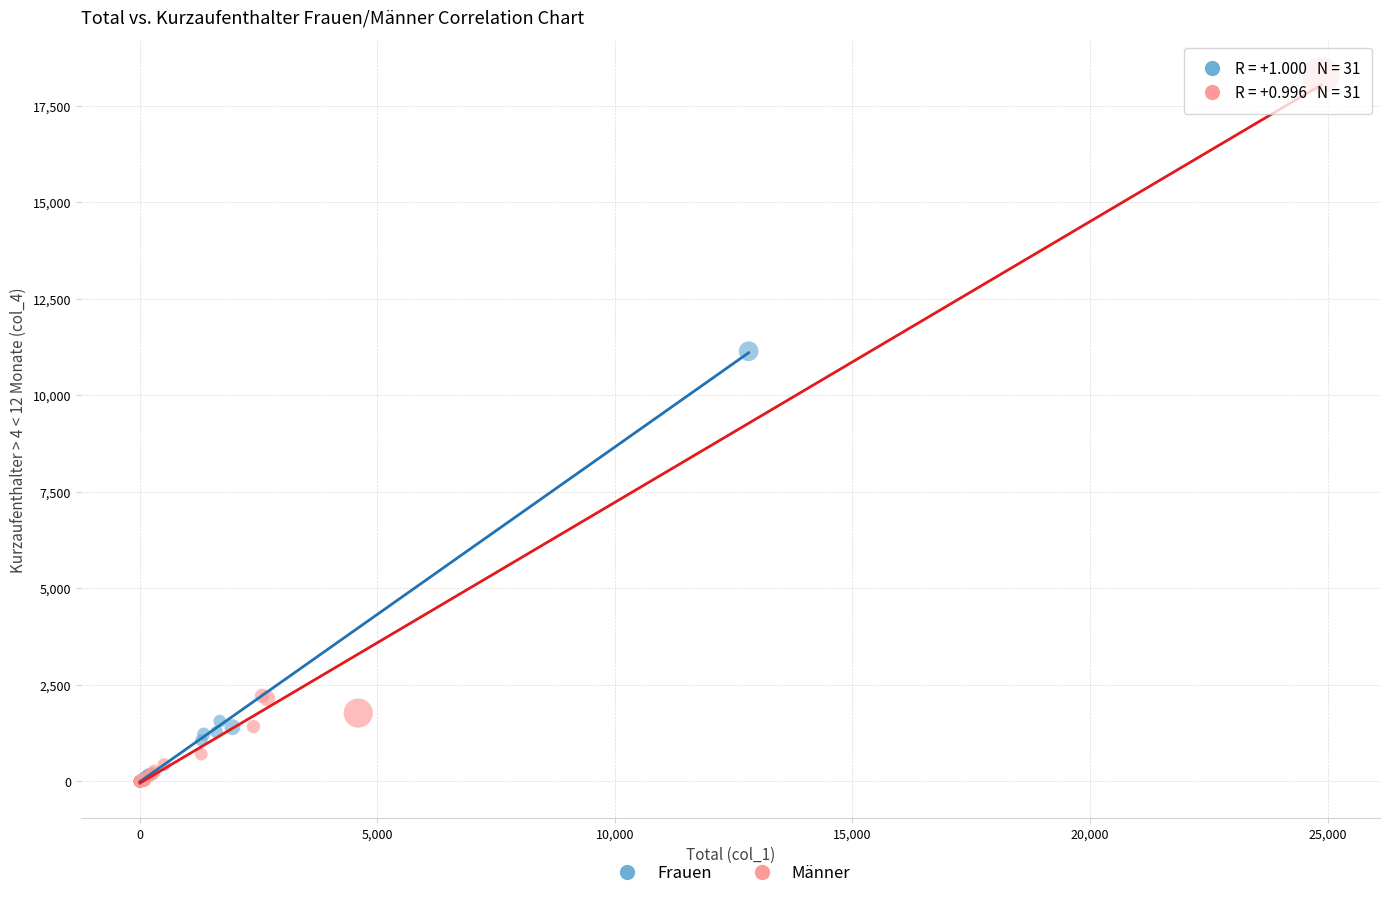

What are all the series names shown in the legend?

Frauen, Männer